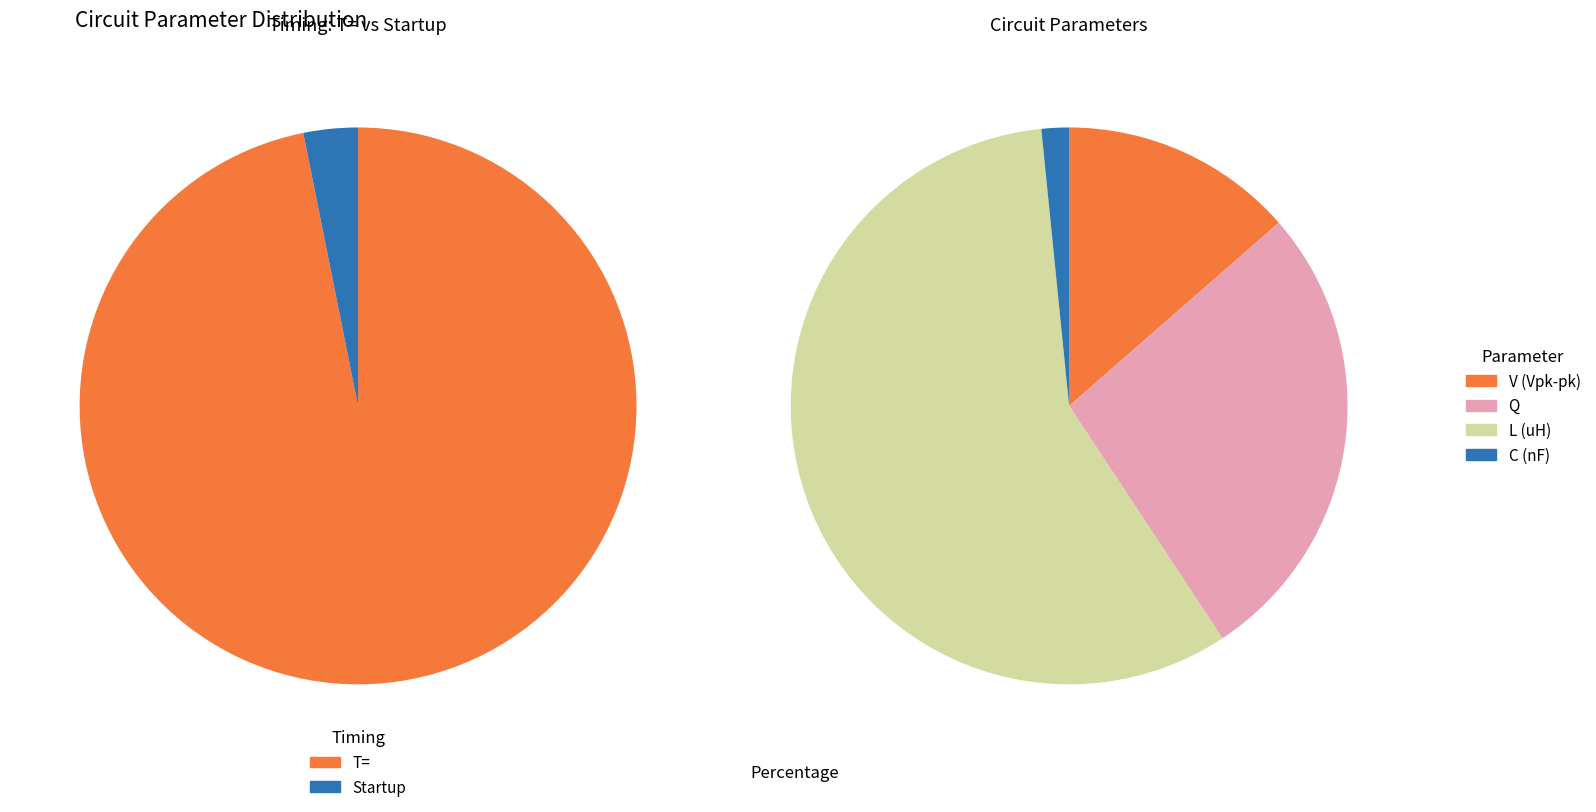

What is the smallest slice in the pie chart?

Startup